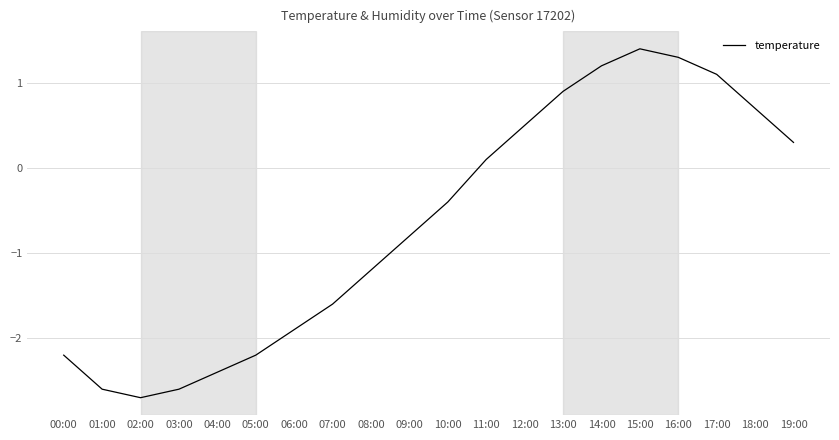

What value does the data have at 10:00?

-0.4